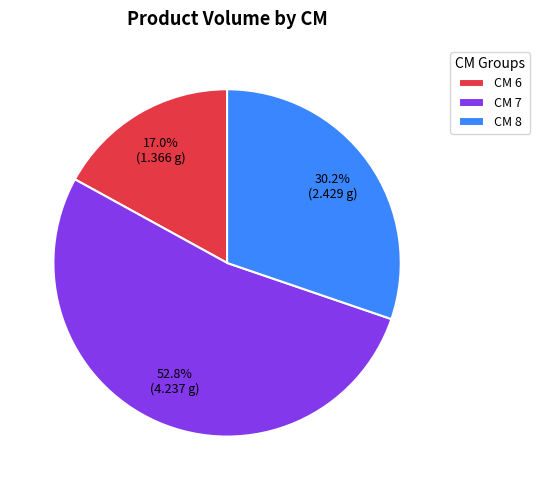

Which slice represents more than half of the pie?

CM 7